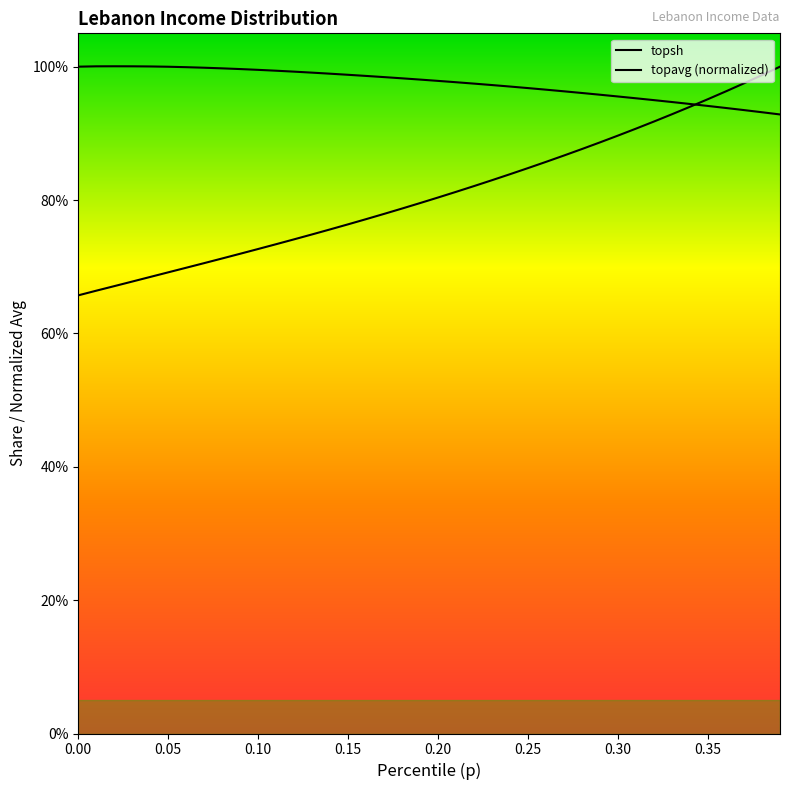

List the series in order of their overall mean, lowest first.

topavg, topsh